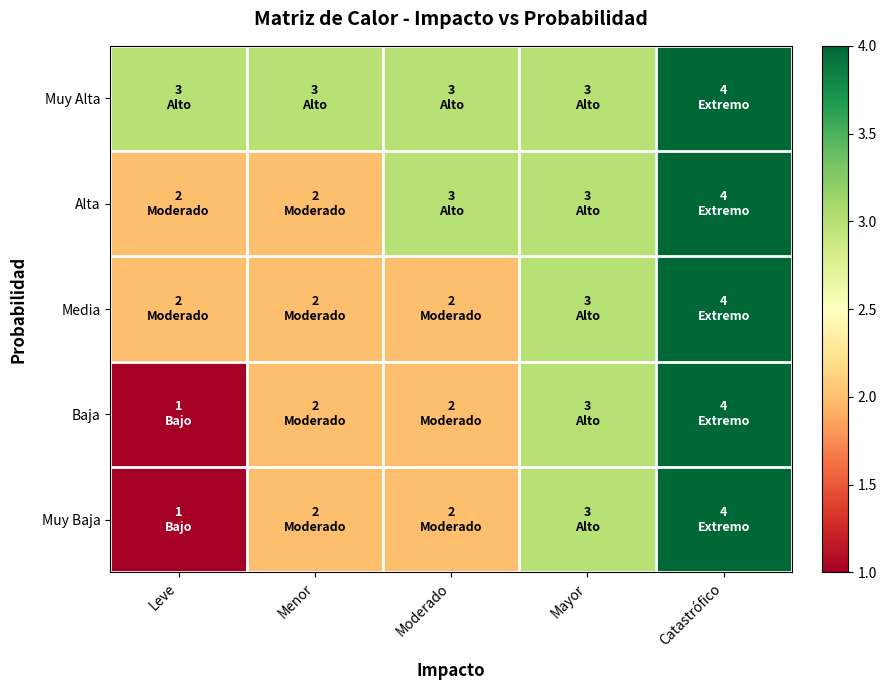

Which series has the largest range (max minus min)?

Baja